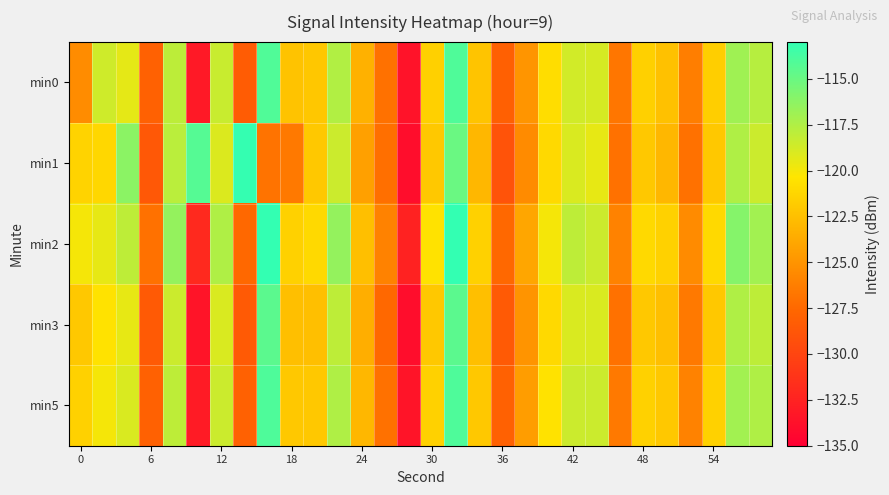

What is the maximum value shown in the chart?

-113.0